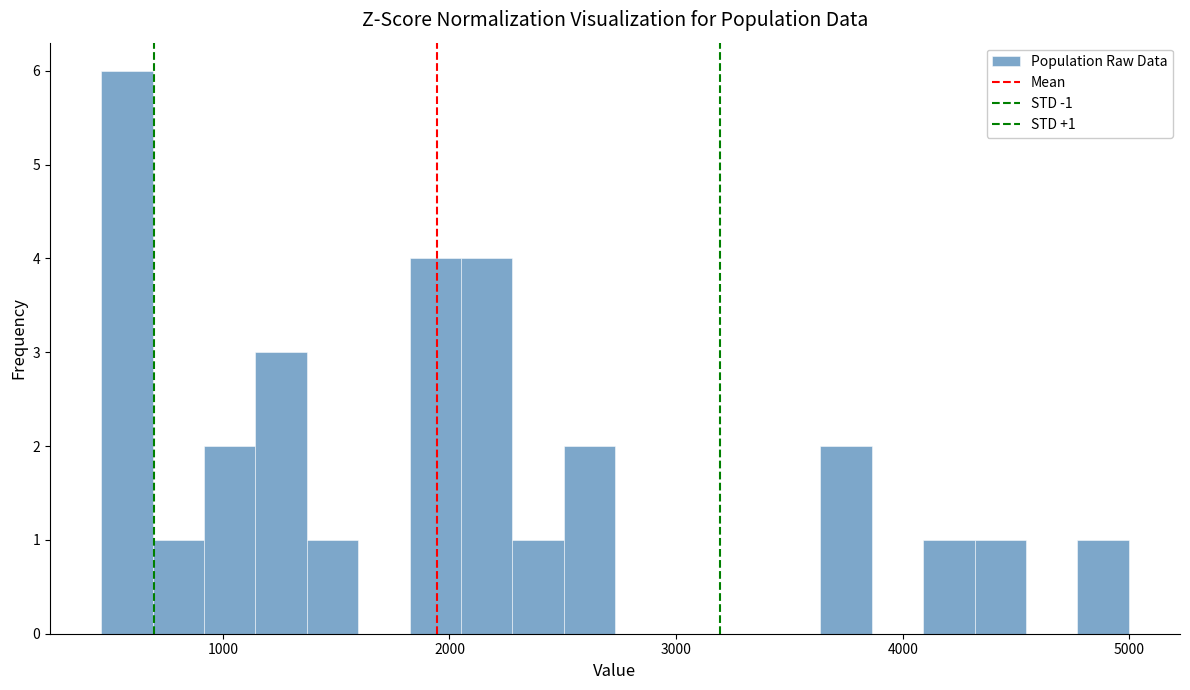

Around what value on the x-axis is the tallest bar? Give the approximate position of its centre, as read against the axis.

600